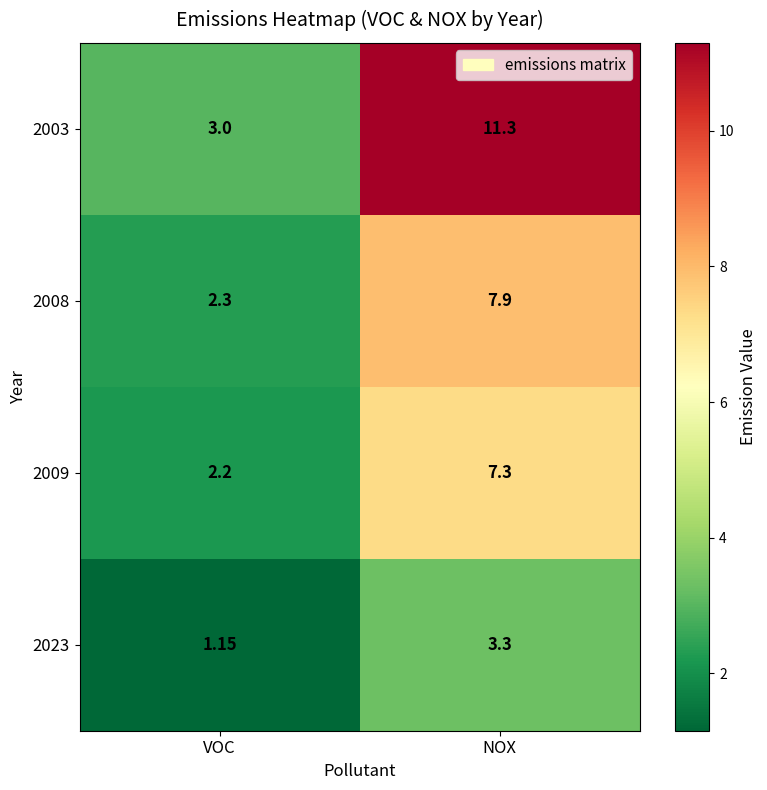

Which series has the largest total across all categories?

2003